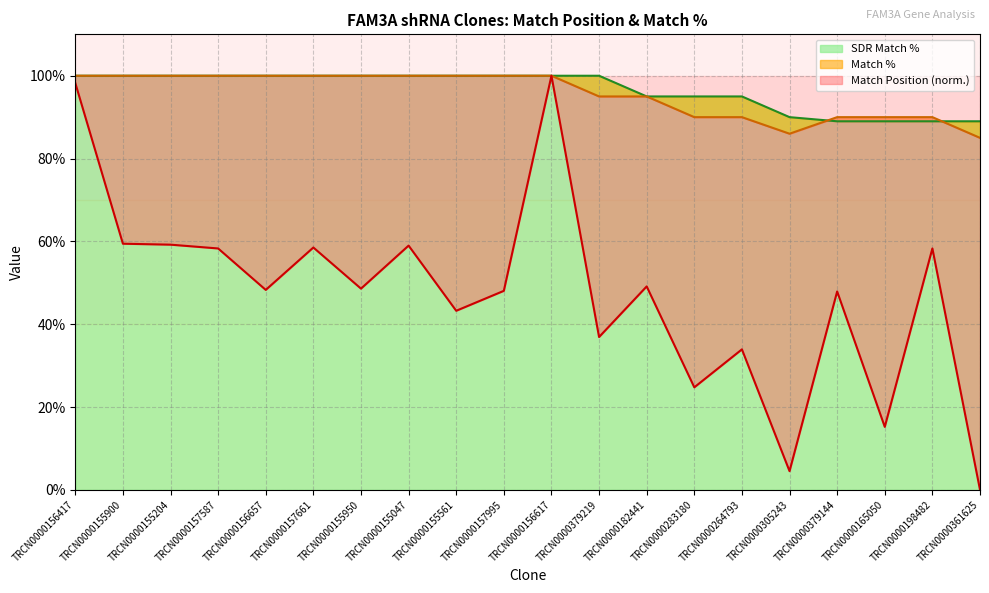

True or false: Match % and Match Position cross at least once.

False